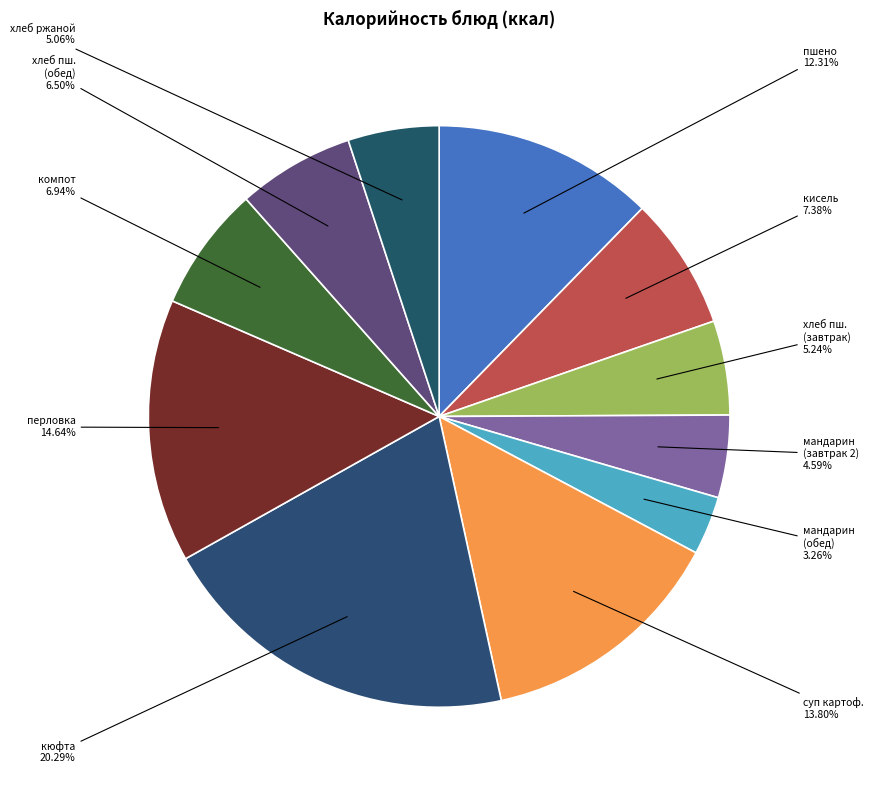

Which category has the smallest portion of the pie?

мандарин (обед)